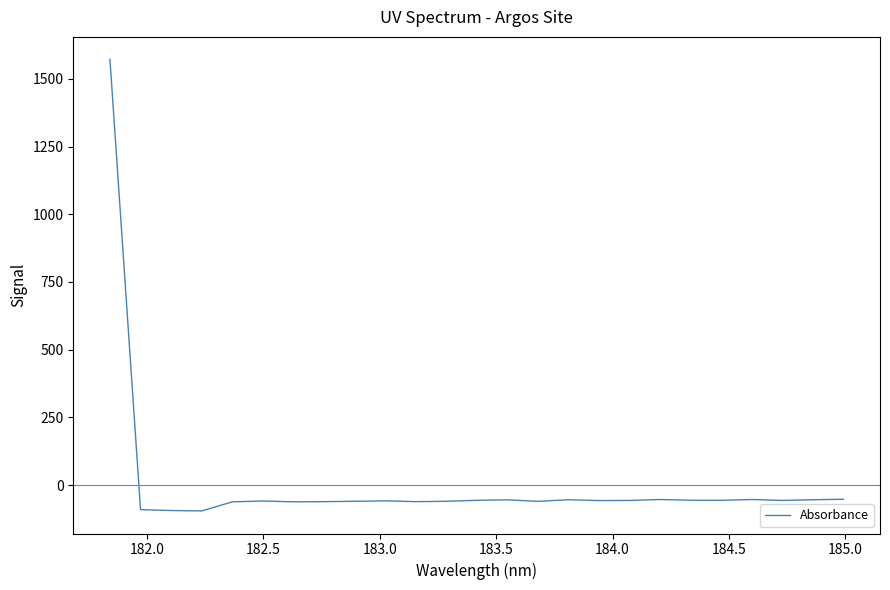

What is the difference between the maximum and minimum values?

1667.0